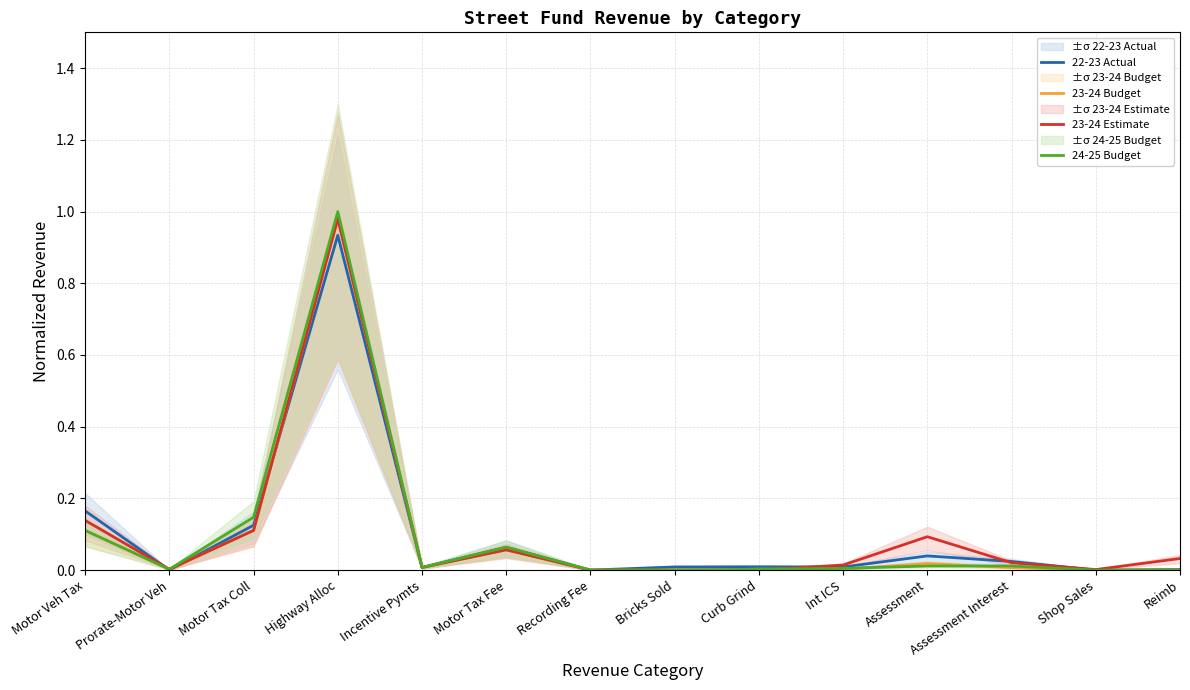

At which label is 24-25 Budget closest to 0?

Recording Fee